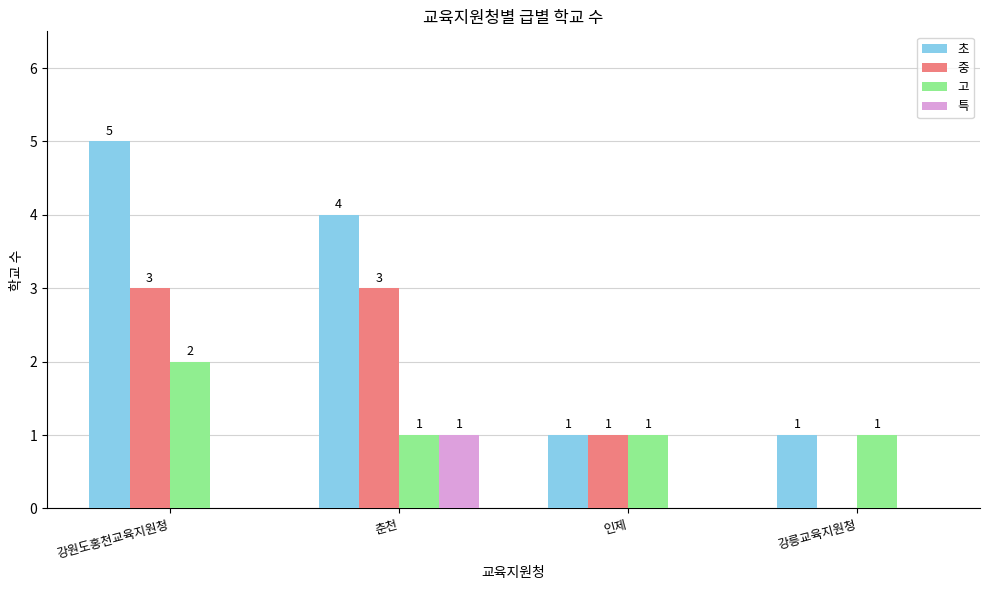

Which series changed the most between 춘천 and 인제?

초